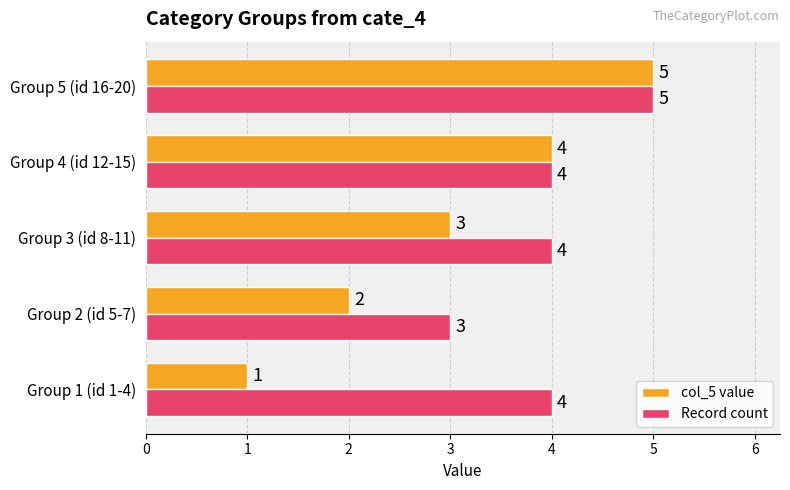

Which series has the largest range (max minus min)?

col_5 value